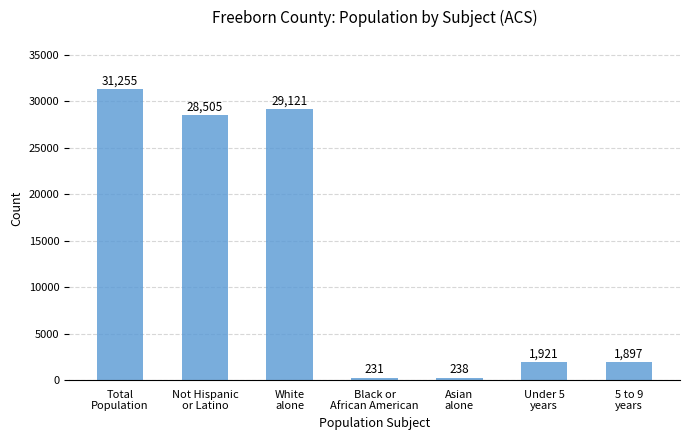

Where does the data first go above 1921?

Total
Population